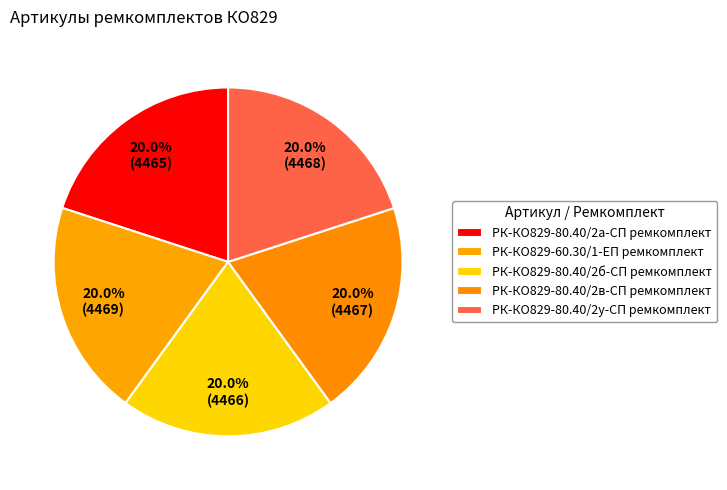

Is the sum of РК-КО829-80.40/2в-СП ремкомплект and РК-КО829-80.40/2у-СП ремкомплект greater than half?

No